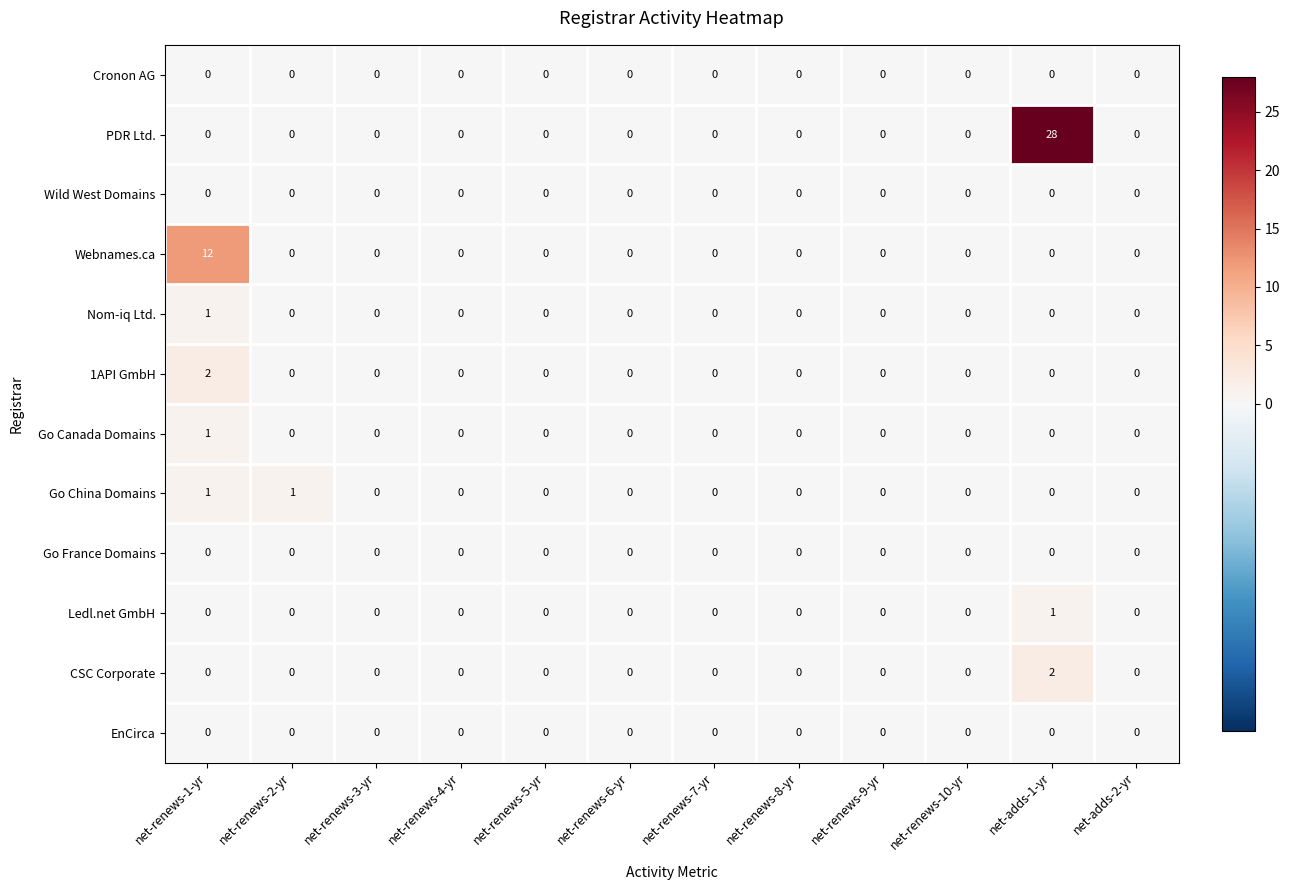

Which label corresponds to the largest value in the chart?

net-adds-1-yr